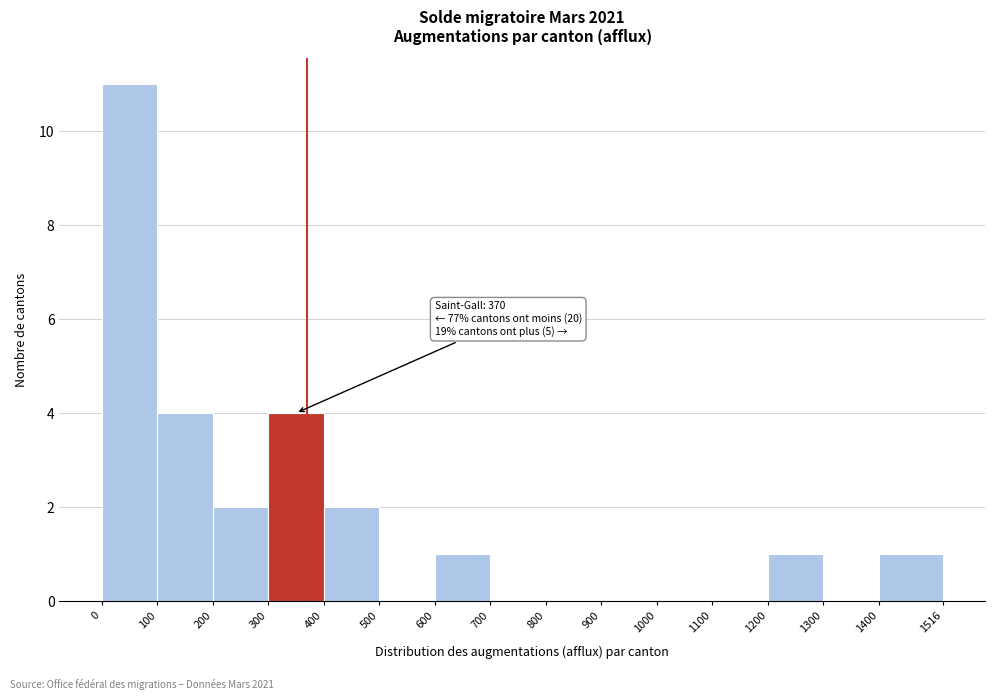

Over which range of the x-axis is the bar tallest?

0 to 100